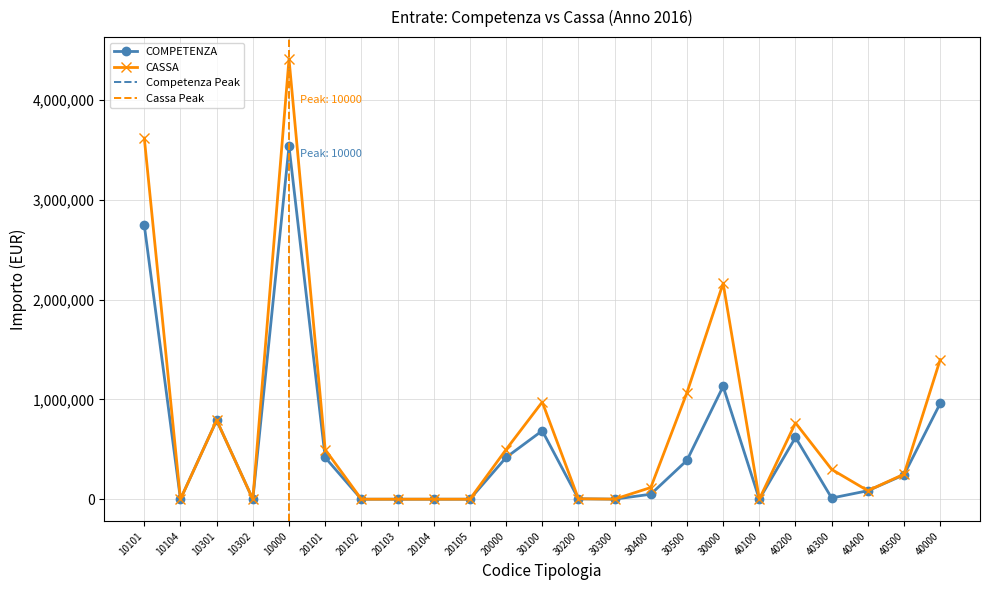

At which category is the sum across all series the highest?

10000